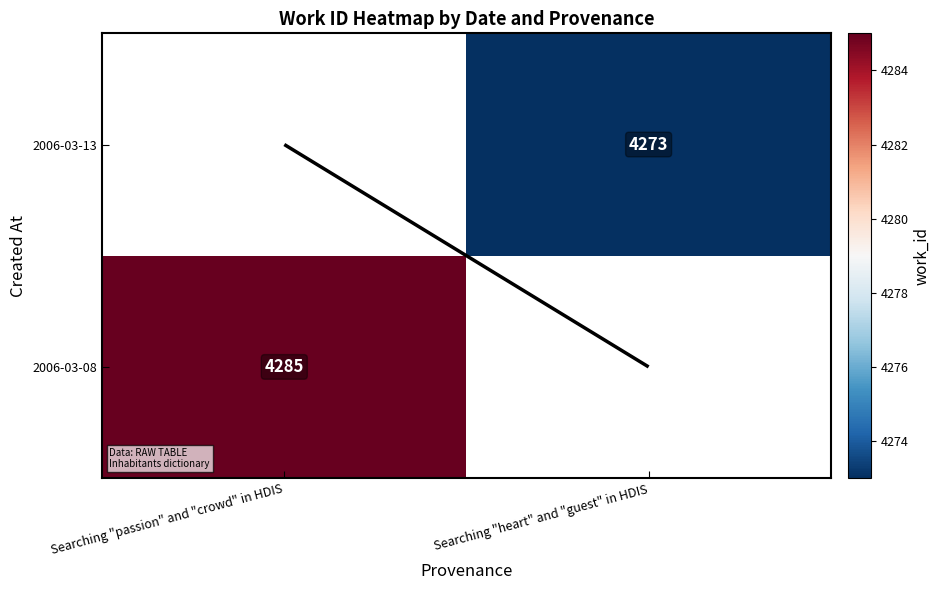

What is the sum of the 2006-03-08 values at Searching "heart" and "guest" in HDIS and Searching "passion" and "crowd" in HDIS?

4285